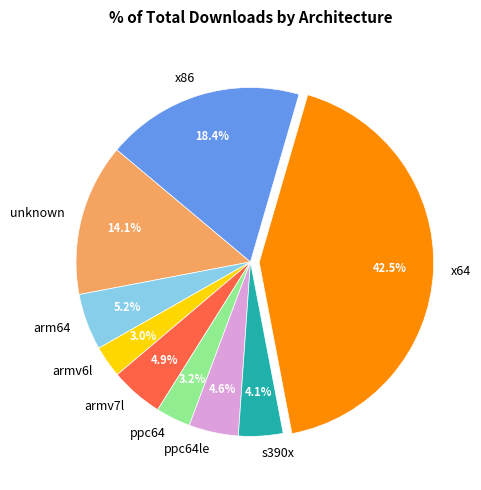

Does any single category account for the majority?

No